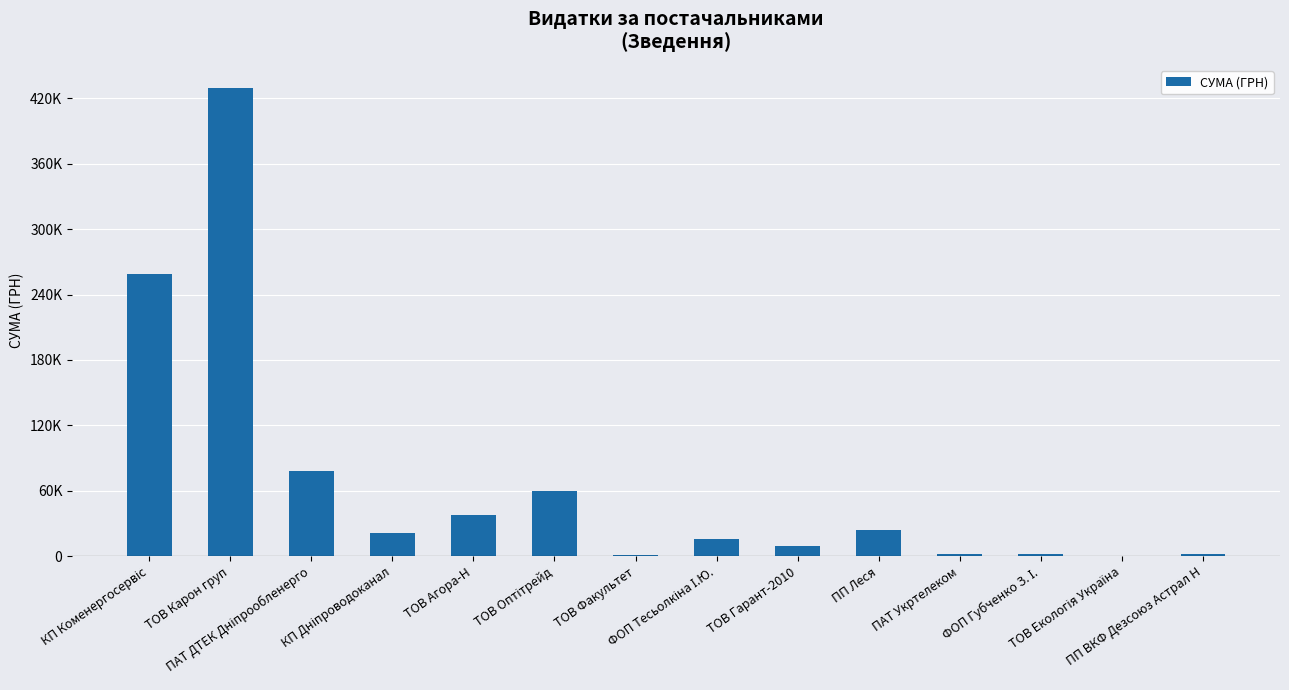

List the labels in order of value, largest first.

ТОВ Карон груп, КП Коменергосервіс, ПАТ ДТЕК Дніпрообленерго, ТОВ Оптітрейд, ТОВ Агора-Н, ПП Леся, КП Дніпроводоканал, ФОП Тесьолкіна І.Ю., ТОВ Гарант-2010, ФОП Губченко З. І., ПП ВКФ Дезсоюз Астрал Н, ПАТ Укртелеком, ТОВ Факультет, ТОВ Екологія Україна